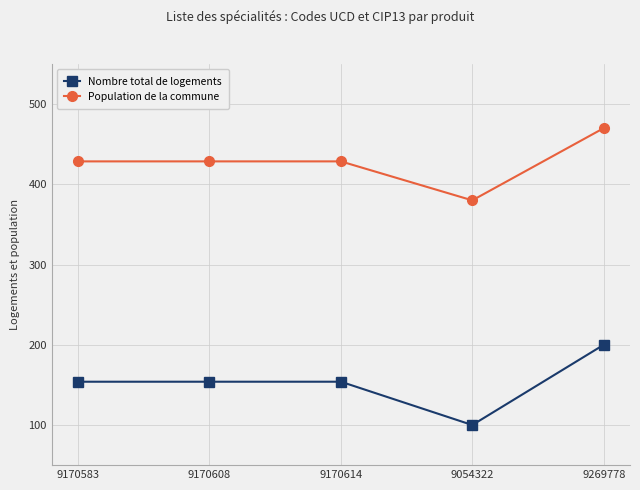

Reading left to right, extract all data points from this chart.

Nombre total de logements: 9170583=154.0	9170608=154.0	9170614=154.0	9054322=100.0	9269778=200.0
Population de la commune: 9170583=428.6	9170608=428.6	9170614=428.6	9054322=380.0	9269778=470.0